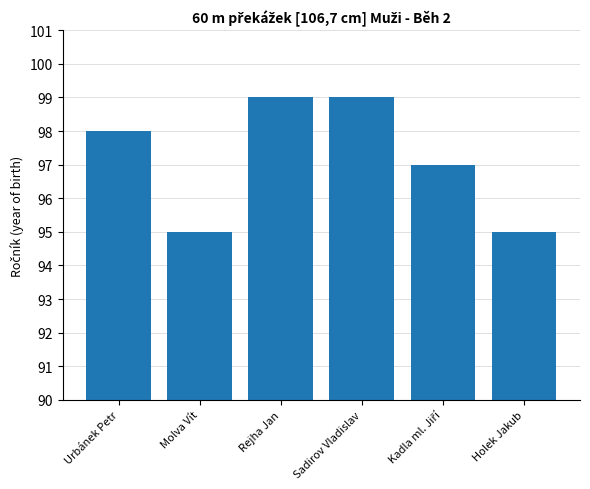

True or false: the data shows 98 at Urbánek Petr.

True